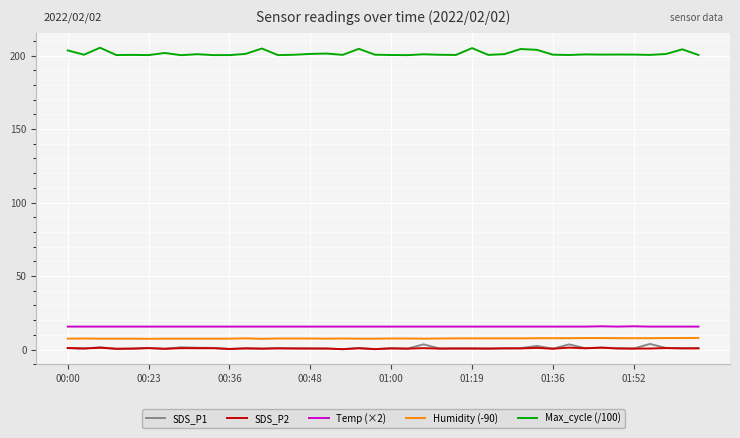

What are all the series names shown in the legend?

SDS_P1, SDS_P2, Temp (×2), Humidity (-90), Max_cycle (/100)